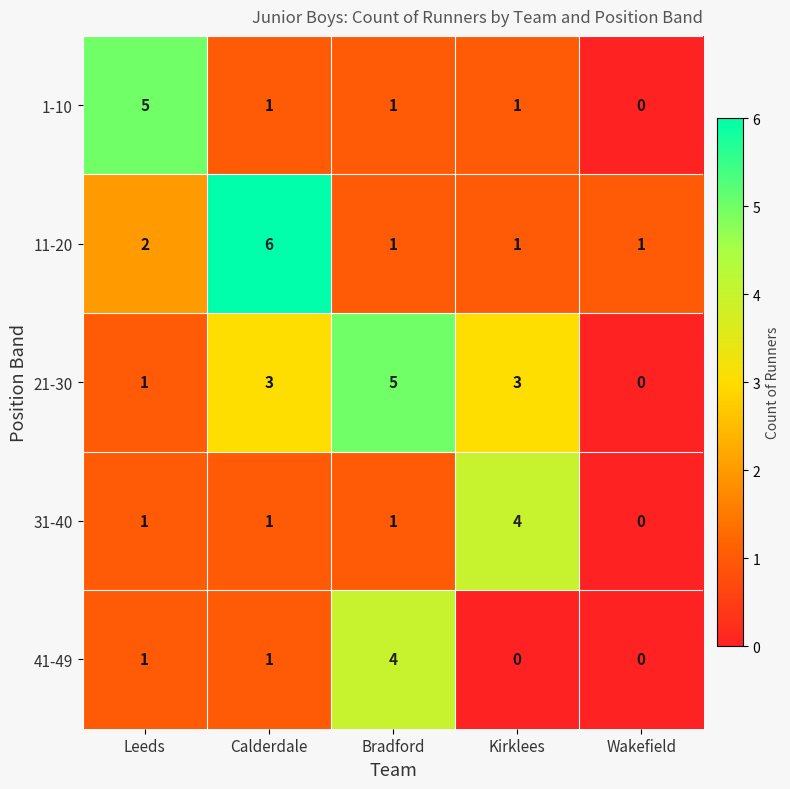

Read the 1-10 value at Leeds.

5